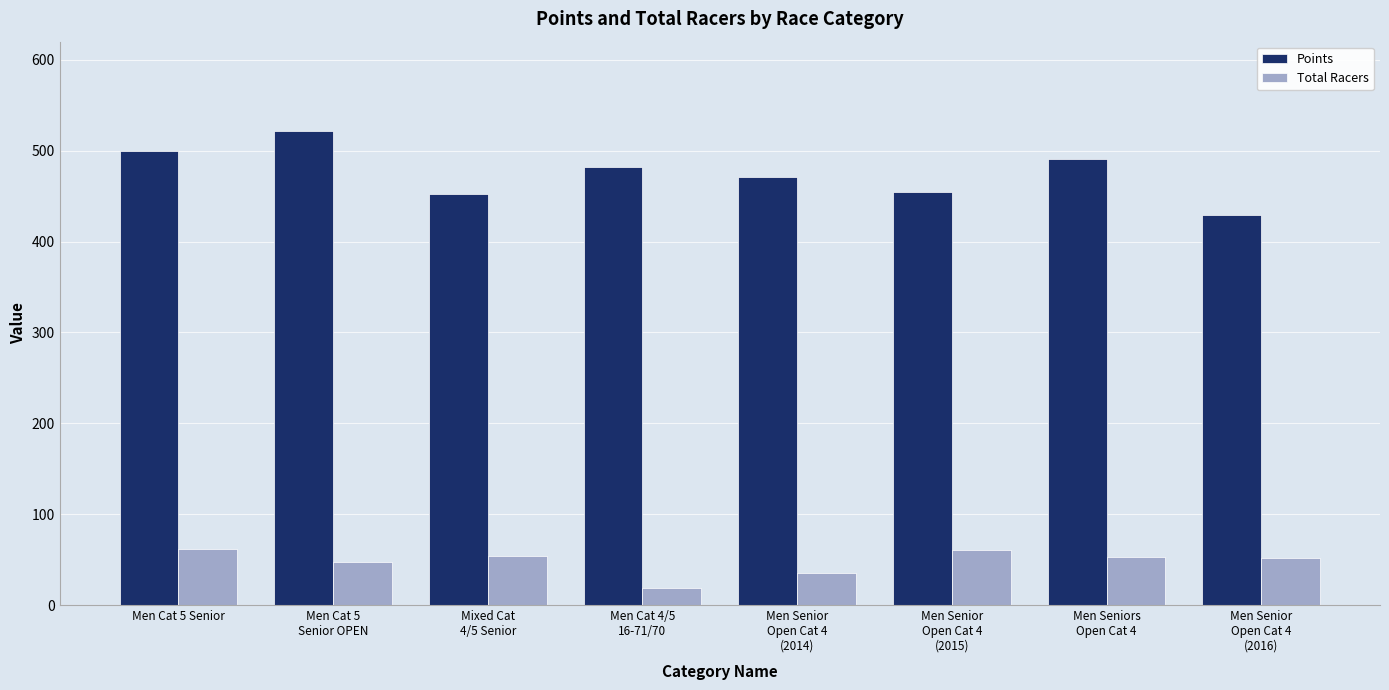

What is the total value across all series at Men Senior
Open Cat 4
(2014)?

506.4